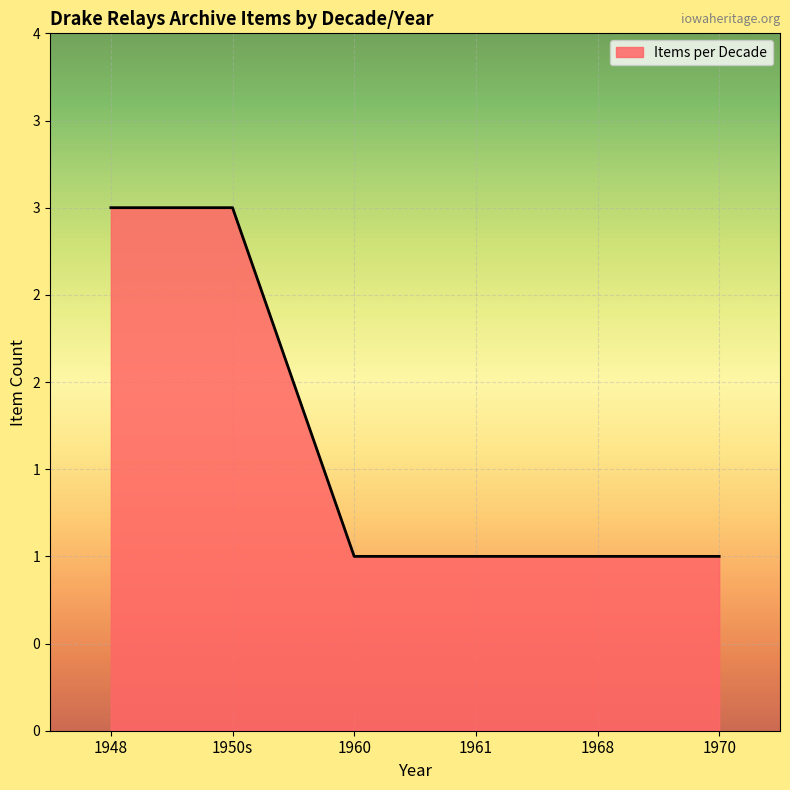

Which label corresponds to the largest value in the chart?

1948